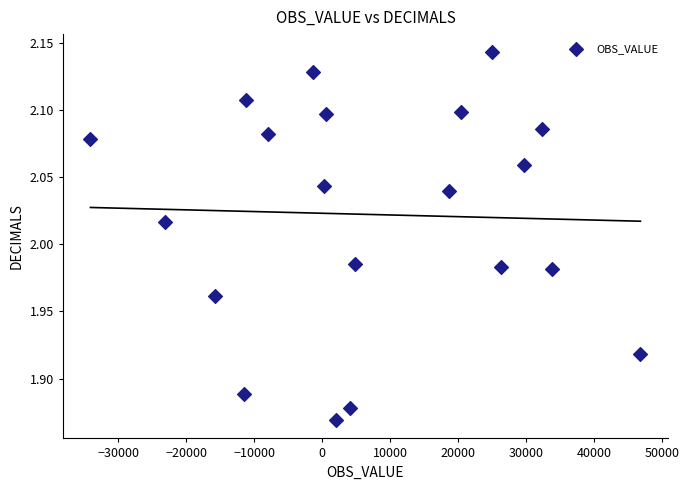

What is the range of Y values (max minus min)?

0.3